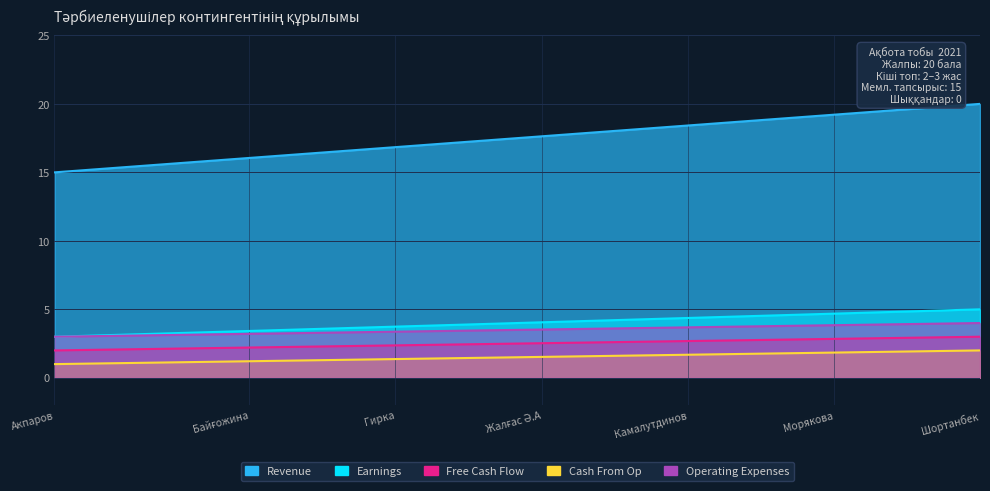

Rank the series by their maximum value, from highest to lowest.

Revenue, Earnings, Operating Expenses, Free Cash Flow, Cash From Op